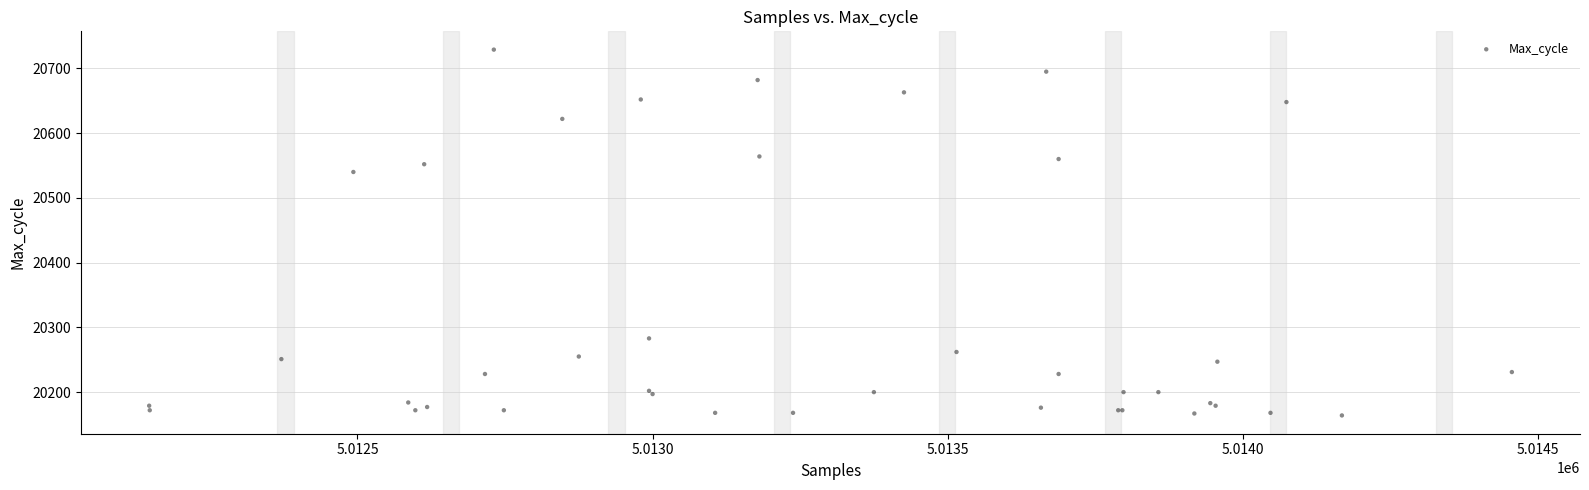

What Y value in the scatter plot is closest to 20446?

20540